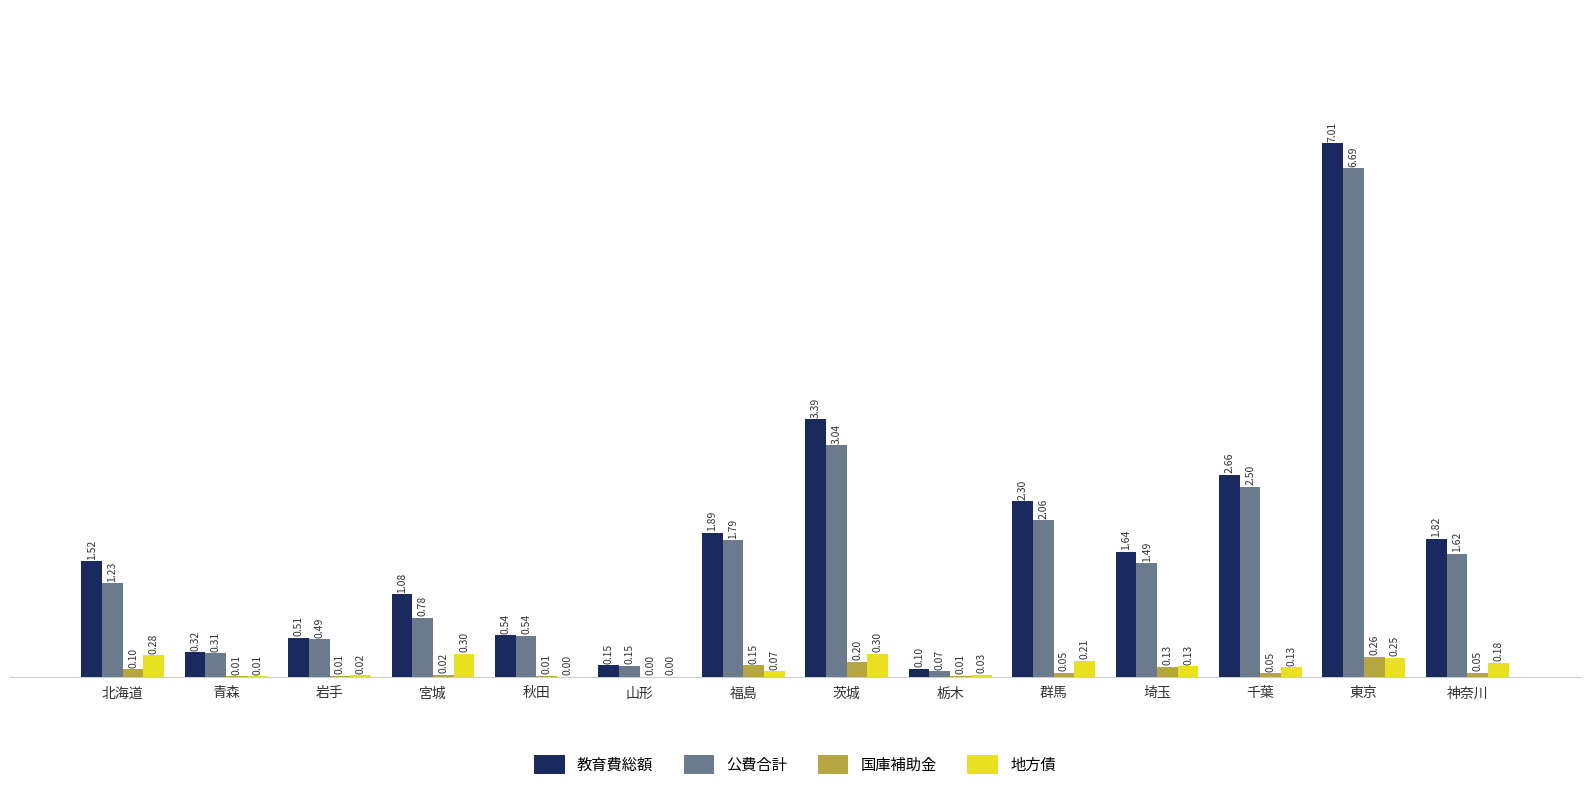

Which category has the highest value across all series?

東京